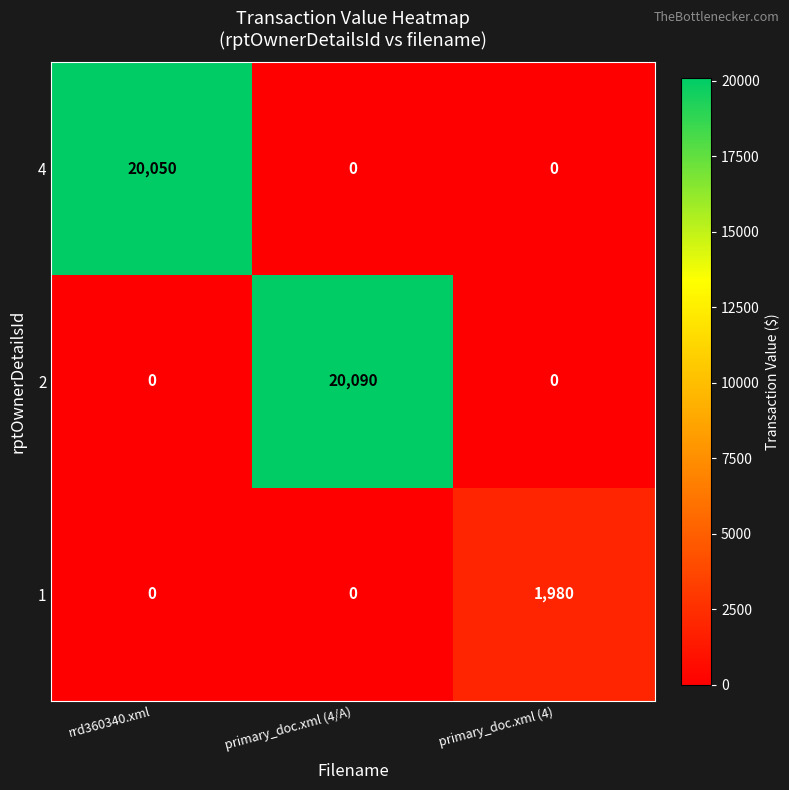

Which series has the largest range (max minus min)?

2